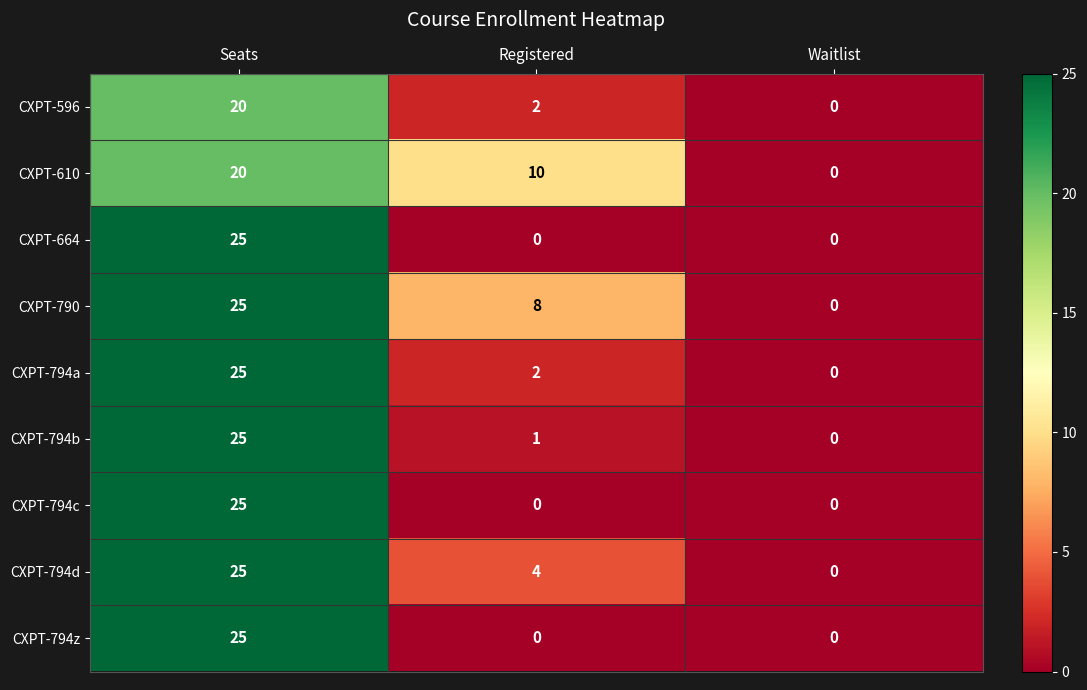

Reading left to right, transcribe all the data shown in this chart.

CXPT-596: Seats=20	Registered=2	Waitlist=0
CXPT-610: Seats=20	Registered=10	Waitlist=0
CXPT-664: Seats=25	Registered=0	Waitlist=0
CXPT-790: Seats=25	Registered=8	Waitlist=0
CXPT-794a: Seats=25	Registered=2	Waitlist=0
CXPT-794b: Seats=25	Registered=1	Waitlist=0
CXPT-794c: Seats=25	Registered=0	Waitlist=0
CXPT-794d: Seats=25	Registered=4	Waitlist=0
CXPT-794z: Seats=25	Registered=0	Waitlist=0